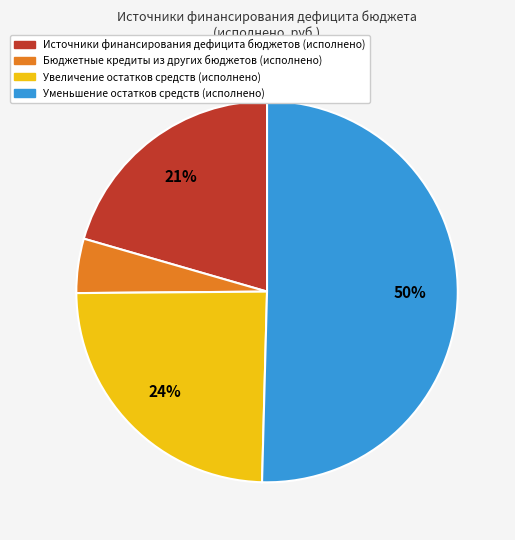

Between Увеличение остатков средств (исполнено) and Уменьшение остатков средств (исполнено), which is larger?

Уменьшение остатков средств (исполнено)